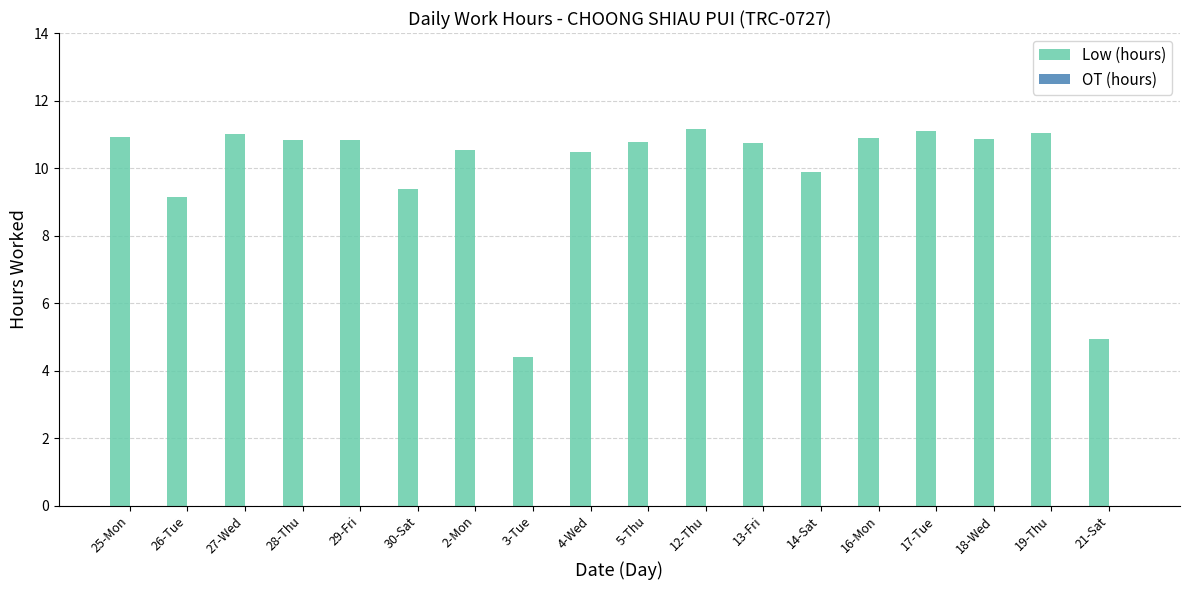

Is it true that the value at 4-Wed is 10.5?

True